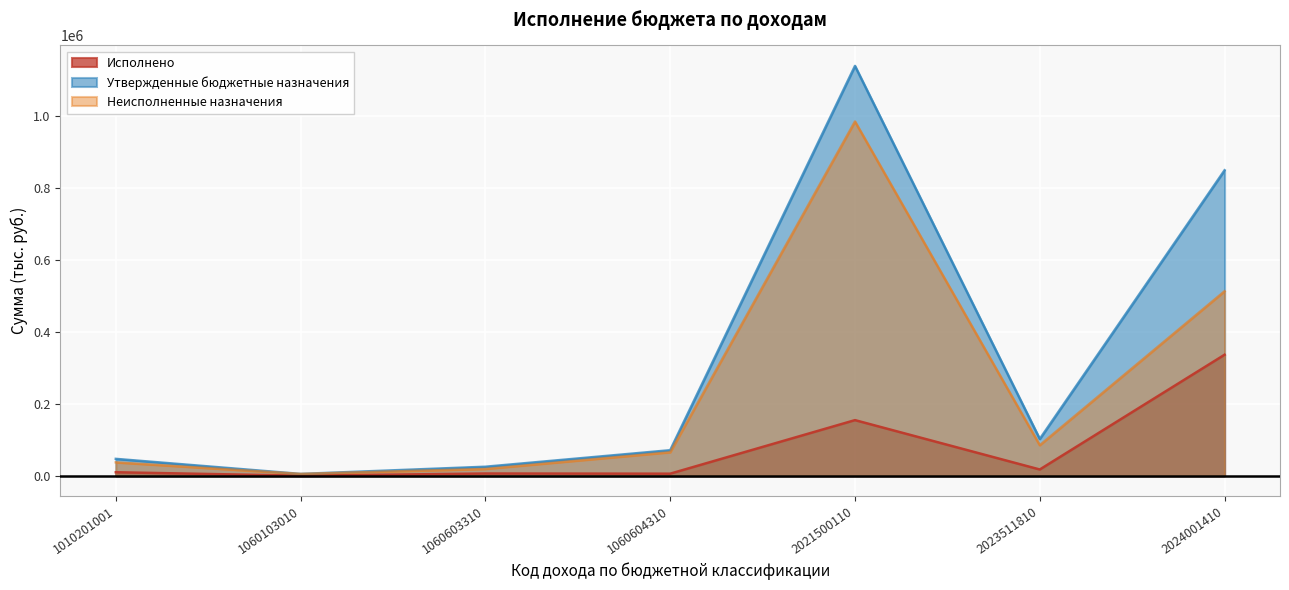

What is the total value across all series at 2021500110?

2280800.0